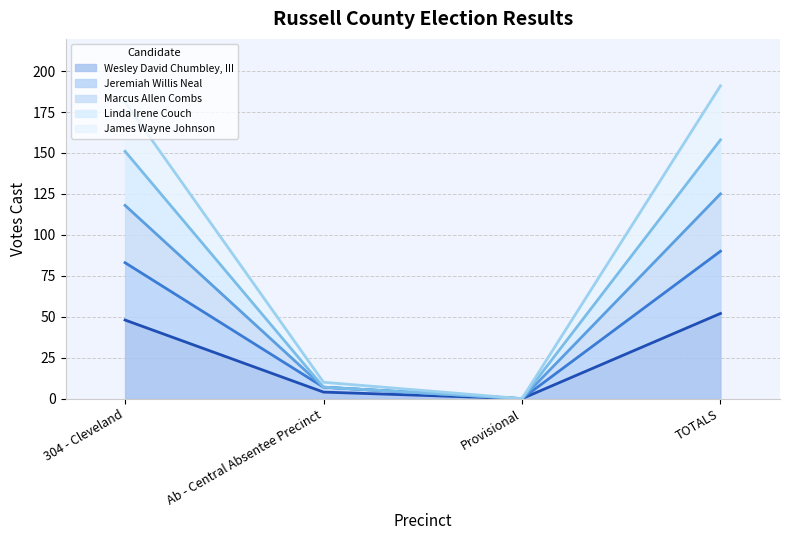

What is the total value across all series at TOTALS?

191